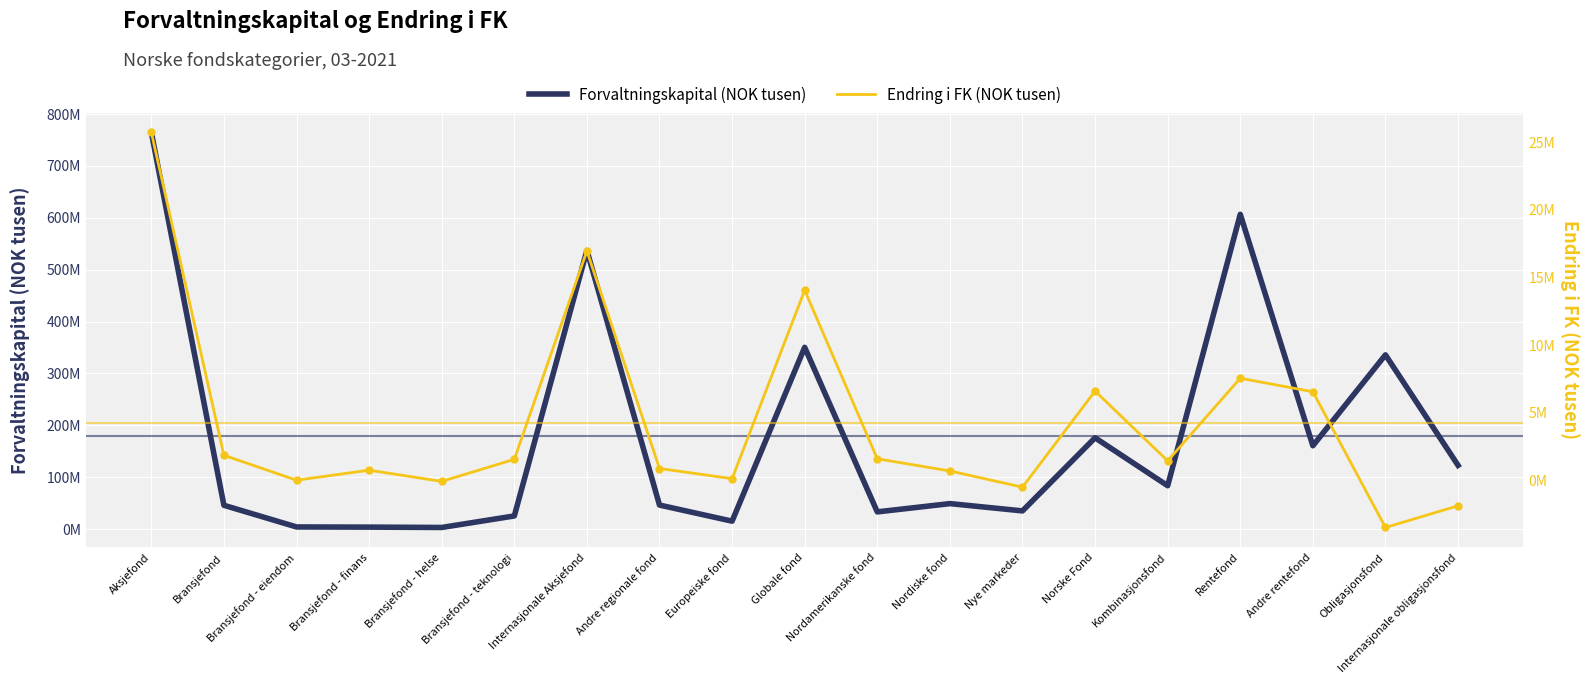

At which category is the sum across all series the highest?

Aksjefond